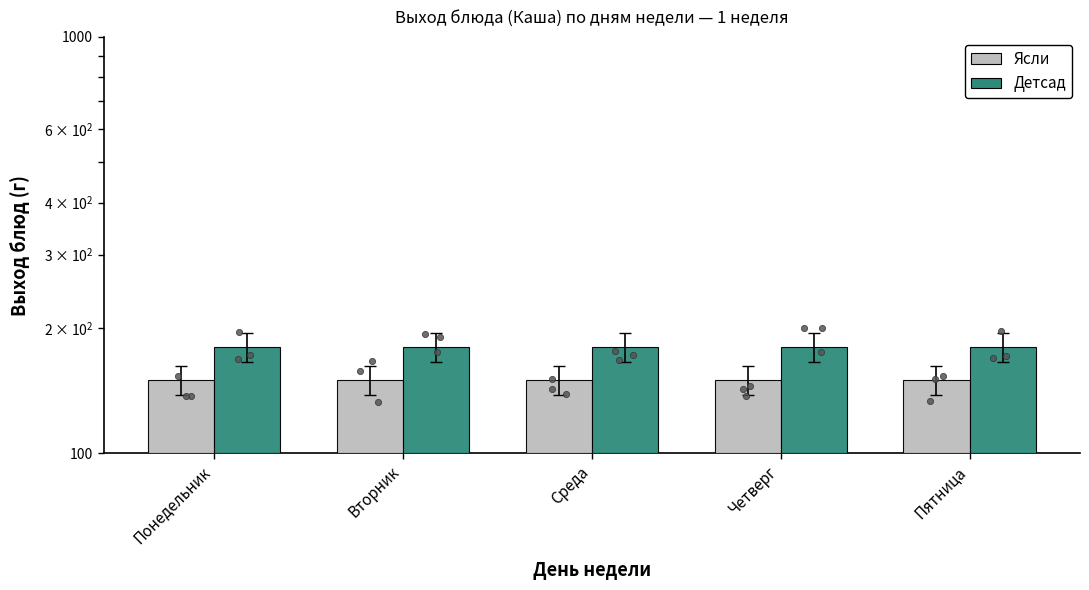

Which series has the widest spread of Y values?

Ясли